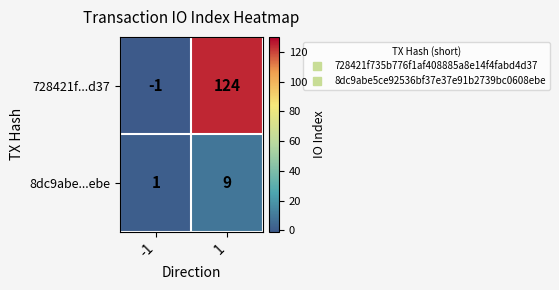

List the series in order of their overall mean, lowest first.

8dc9abe...ebe, 728421f...d37